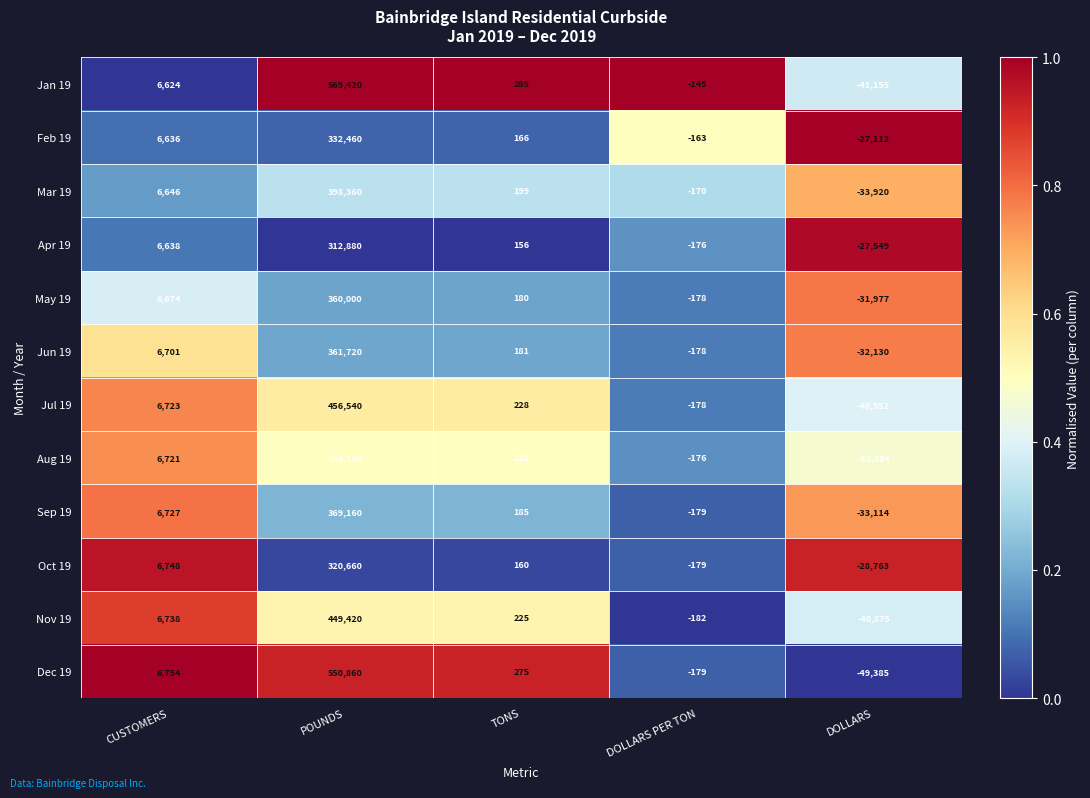

Rank the series by their maximum value, from highest to lowest.

Jan 19, Dec 19, Jul 19, Nov 19, Aug 19, Mar 19, Sep 19, Jun 19, May 19, Feb 19, Oct 19, Apr 19